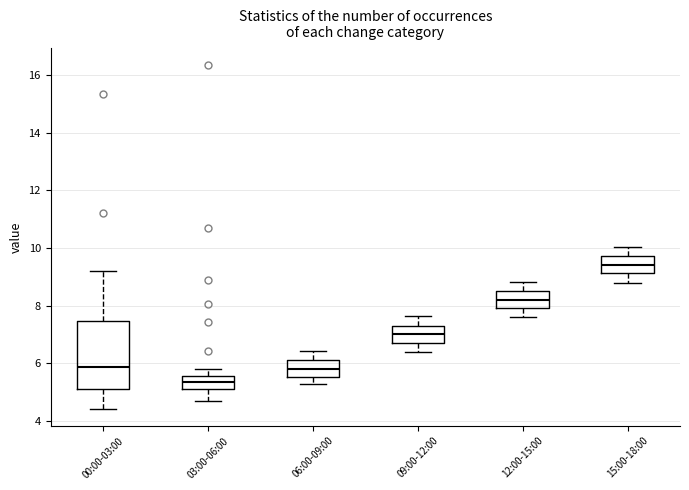

Reading left to right, read every box against the y-axis: the position of its median line, the range the box covers, and the ends of its whiskers. The values are not printed on the chart, so give them approximately, as read against the axis.

00:00-03:00: median 5.8, box 5.2 to 7.4, whiskers 4.4 to 9.2
03:00-06:00: median 5.4, box 5.2 to 5.6, whiskers 4.8 to 5.8
06:00-09:00: median 5.8, box 5.6 to 6.2, whiskers 5.2 to 6.4
09:00-12:00: median 7.0, box 6.8 to 7.4, whiskers 6.4 to 7.6
12:00-15:00: median 8.2, box 8.0 to 8.6, whiskers 7.6 to 8.8
15:00-18:00: median 9.4, box 9.2 to 9.8, whiskers 8.8 to 10.0